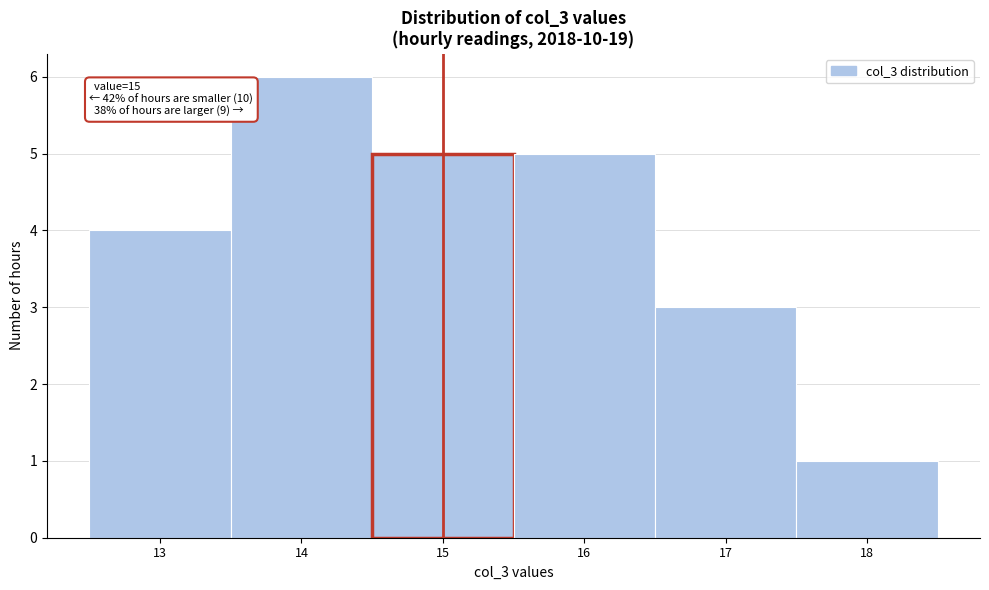

Over which range of the x-axis is the bar tallest?

13.5 to 14.5